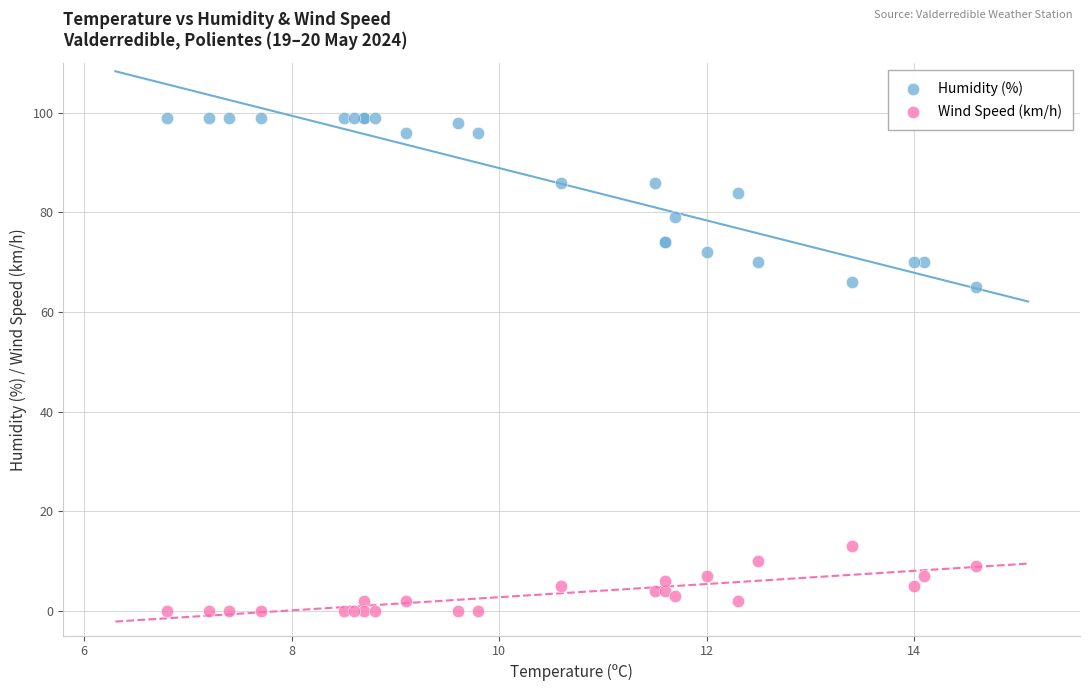

Which series reaches the minimum Y coordinate?

Wind Speed (km/h)